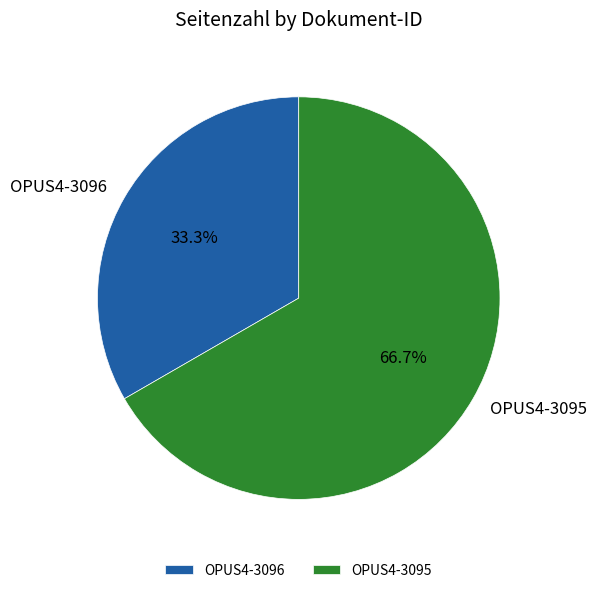

How many segments does this pie chart have?

2